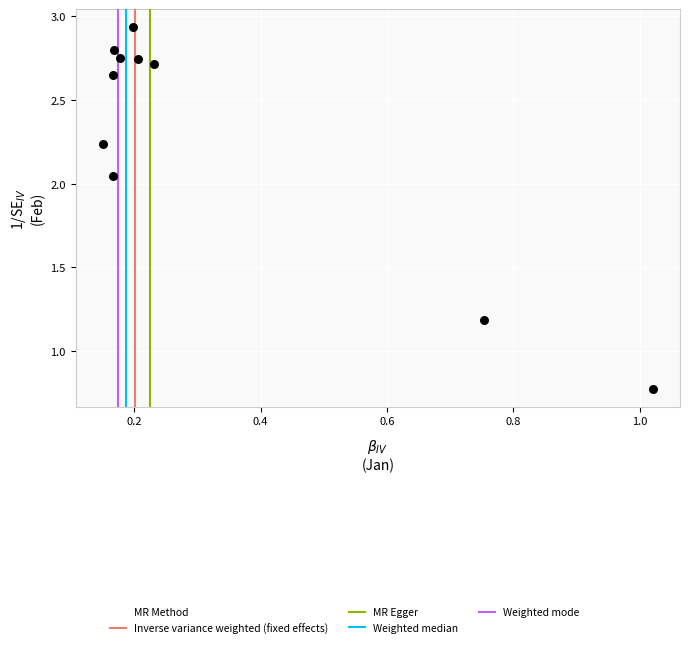

What is the average Y value?

2.3